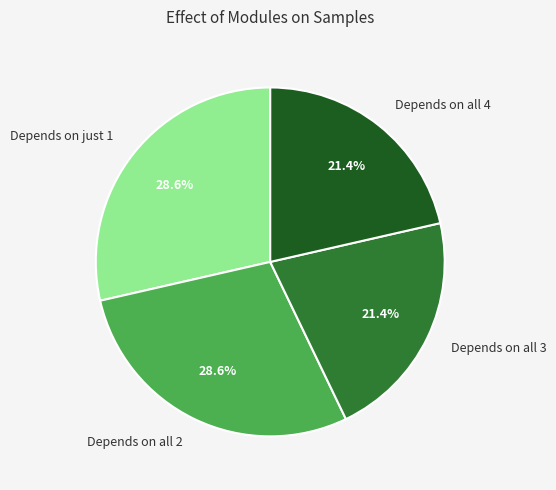

What portion of the pie excludes Depends on all 3?

78.6%